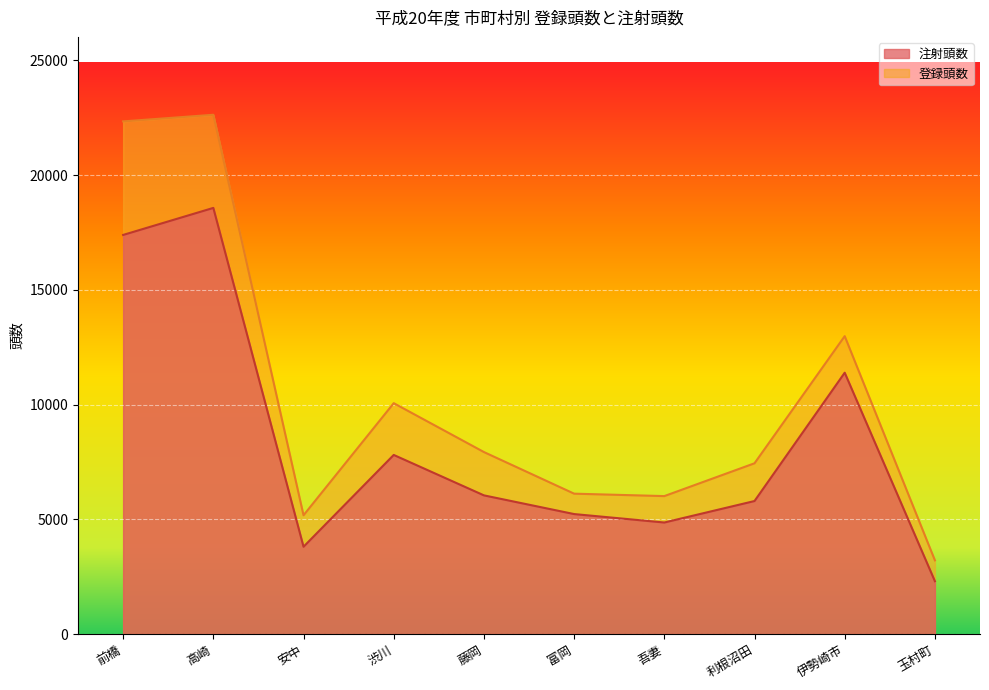

Reading right to left, transcribe all the data shown in this chart.

注射頭数: 玉村町=2302	伊勢崎市=11389	利根沼田=5796	吾妻=4860	富岡=5228	藤岡=6043	渋川=7805	安中=3804	高崎=18571	前橋=17393
登録頭数: 玉村町=3211	伊勢崎市=12982	利根沼田=7441	吾妻=6011	富岡=6117	藤岡=7931	渋川=10061	安中=5176	高崎=22630	前橋=22342